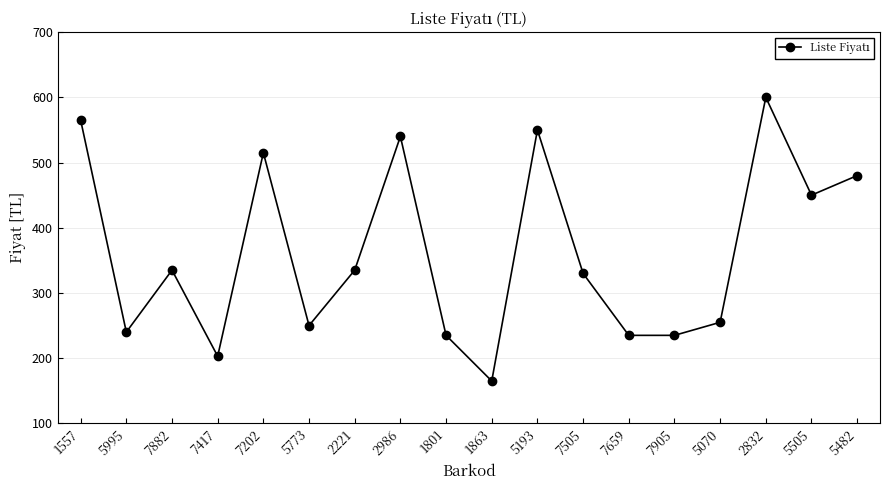

The chart shows a value of 516 at 7505. True or false?

False